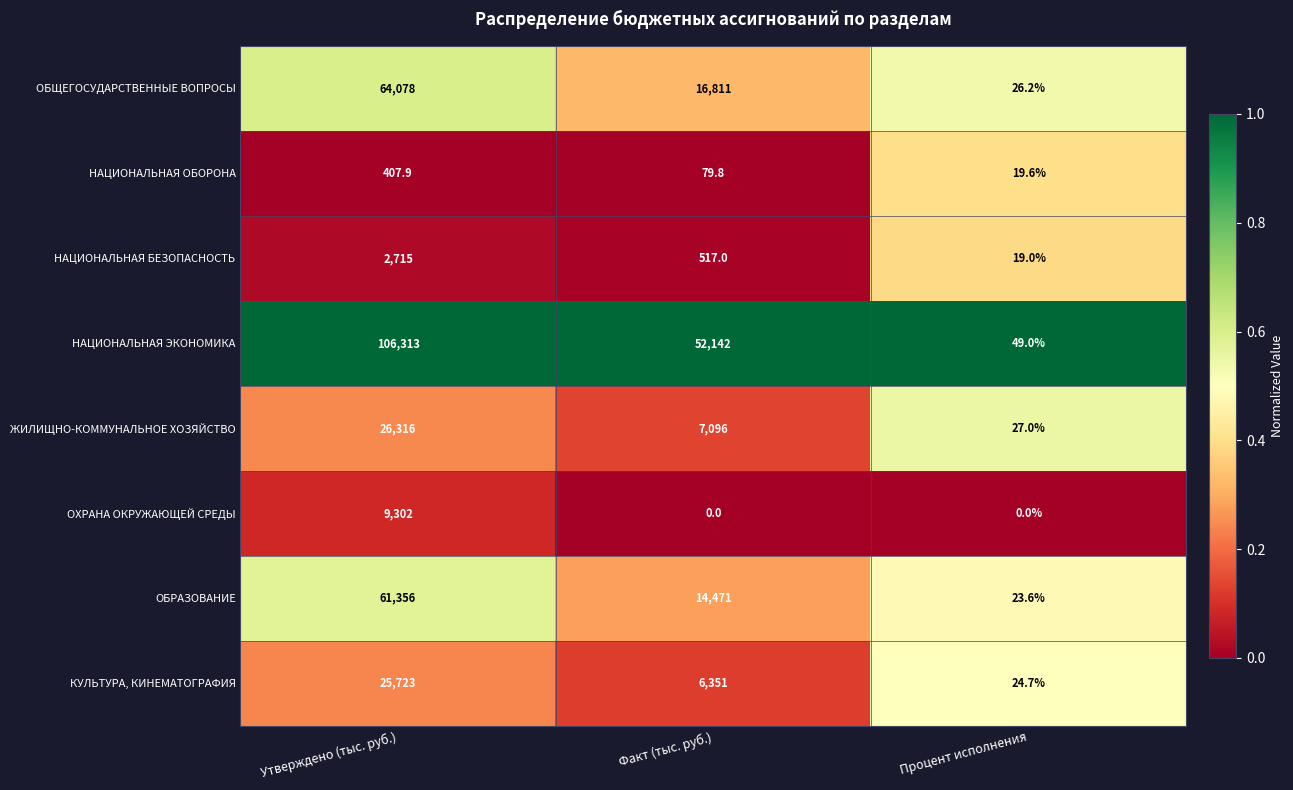

Rank the series at Утверждено (тыс. руб.) from highest to lowest value.

НАЦИОНАЛЬНАЯ ЭКОНОМИКА, ОБЩЕГОСУДАРСТВЕННЫЕ ВОПРОСЫ, ОБРАЗОВАНИЕ, ЖИЛИЩНО-КОММУНАЛЬНОЕ ХОЗЯЙСТВО, КУЛЬТУРА, КИНЕМАТОГРАФИЯ, ОХРАНА ОКРУЖАЮЩЕЙ СРЕДЫ, НАЦИОНАЛЬНАЯ БЕЗОПАСНОСТЬ, НАЦИОНАЛЬНАЯ ОБОРОНА